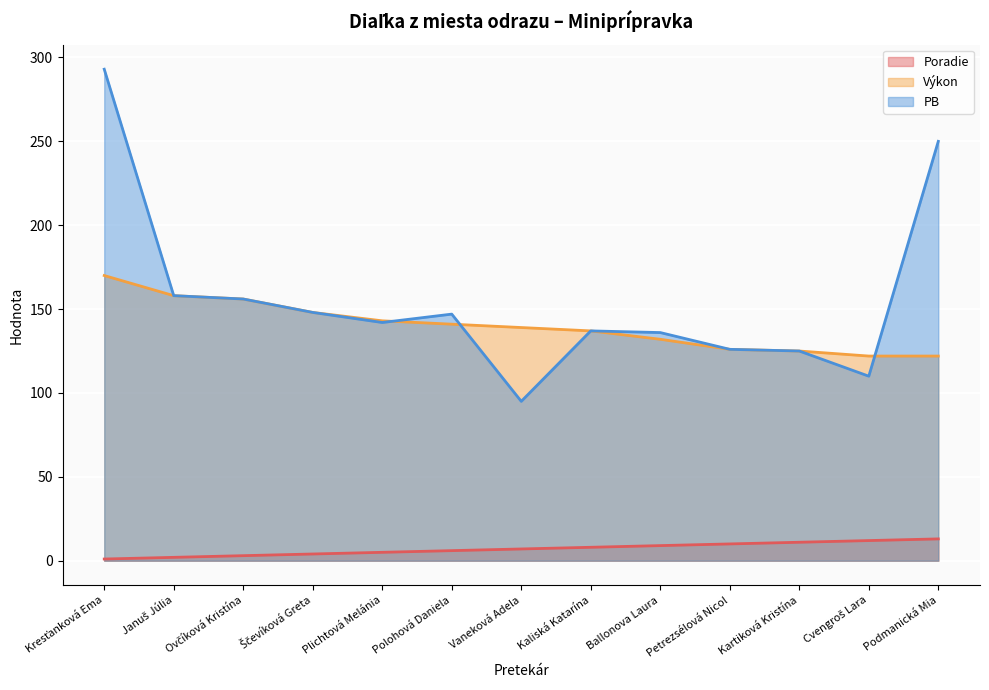

At which category is the sum across all series the highest?

Kresťanková Ema